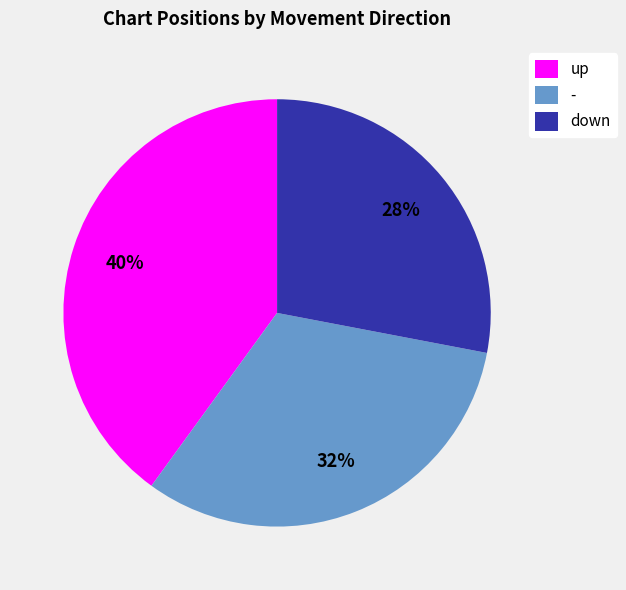

To the nearest percent, what is the average slice percentage?

33%